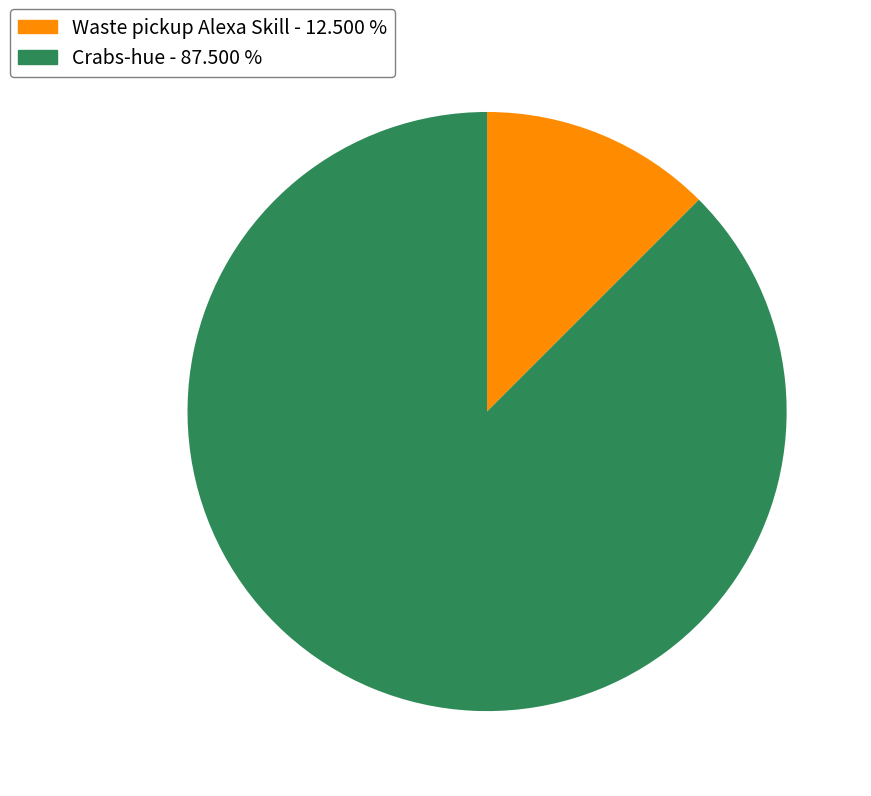

True or false: Crabs-hue accounts for 88% of the total.

True